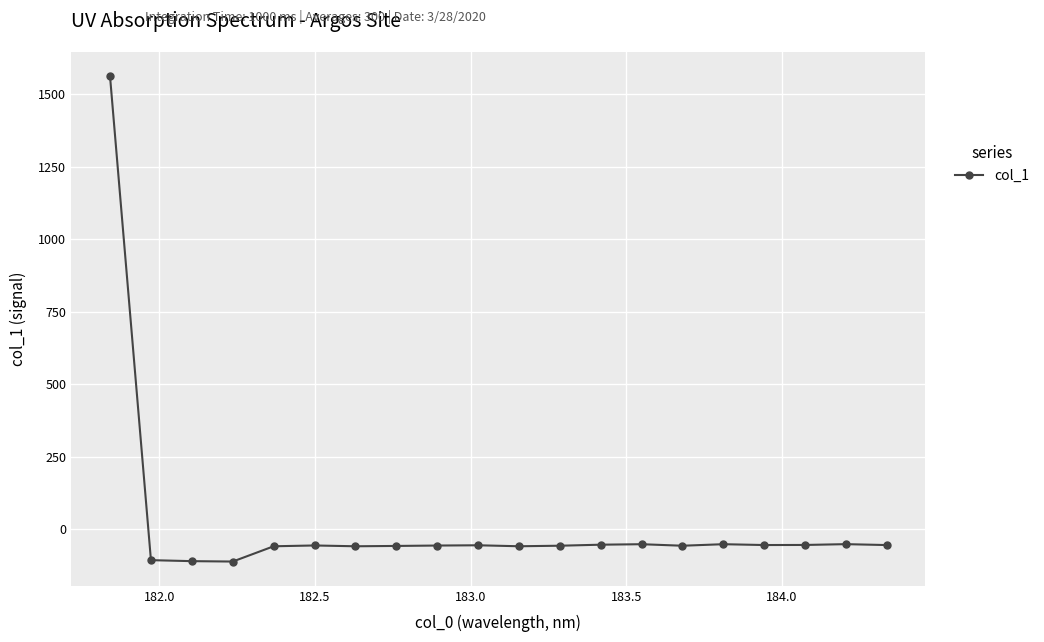

How many categories are shown in the chart?

20